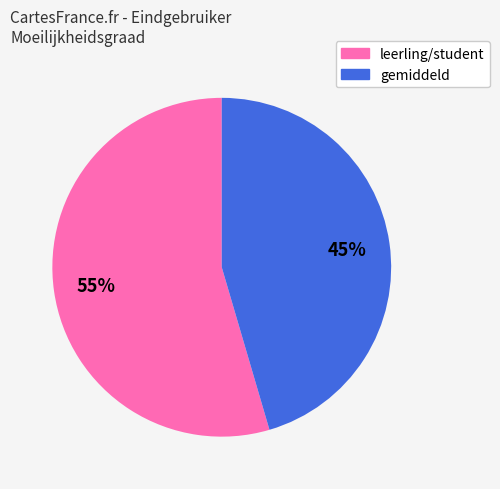

Is there a majority slice in this chart?

Yes